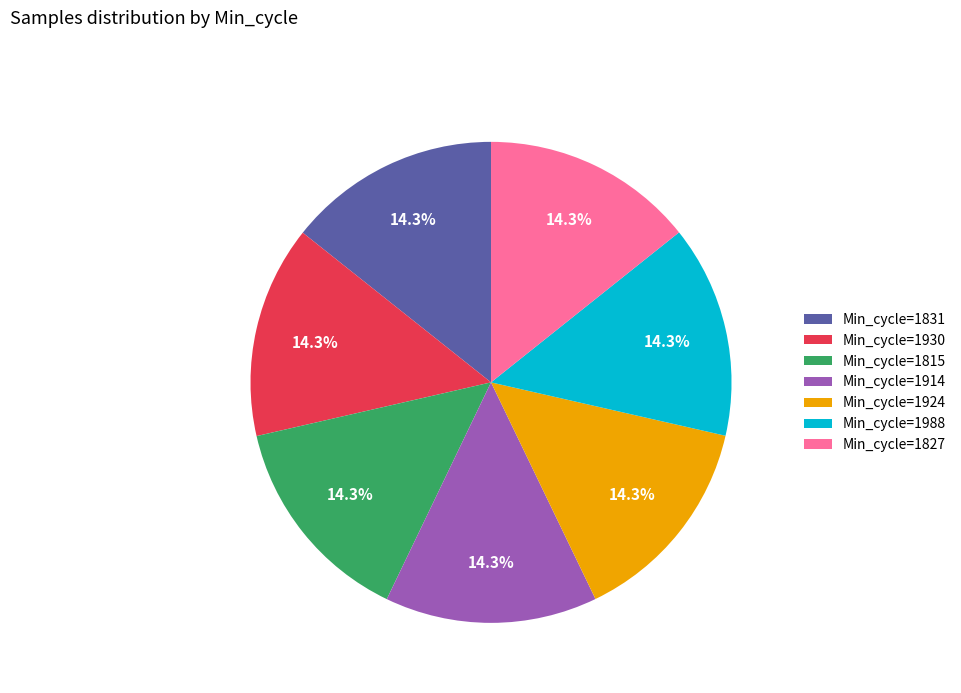

How many segments does this pie chart have?

7